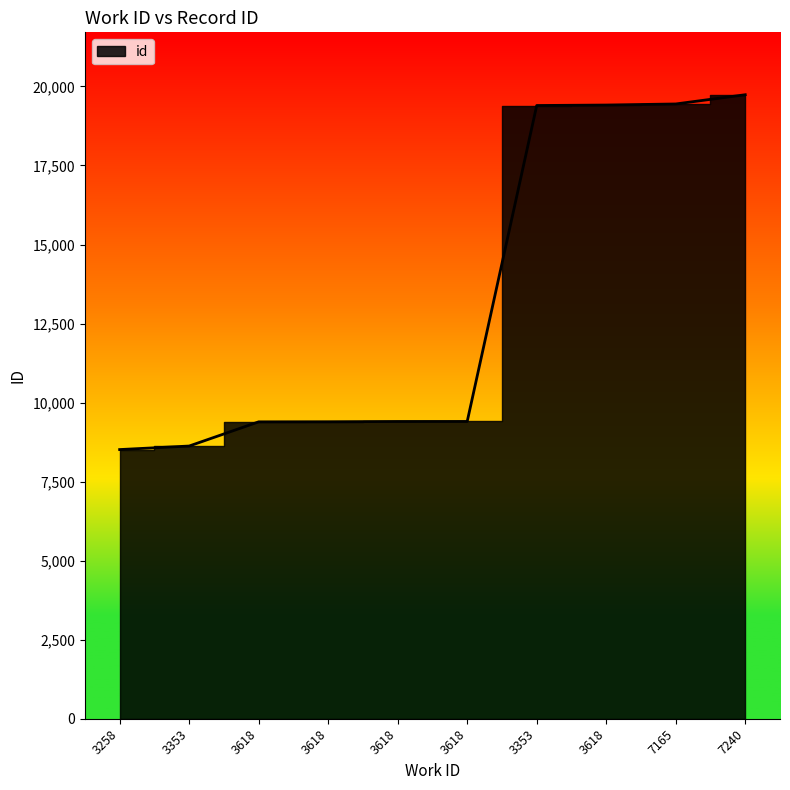

Which category has the lowest value across all series?

3258